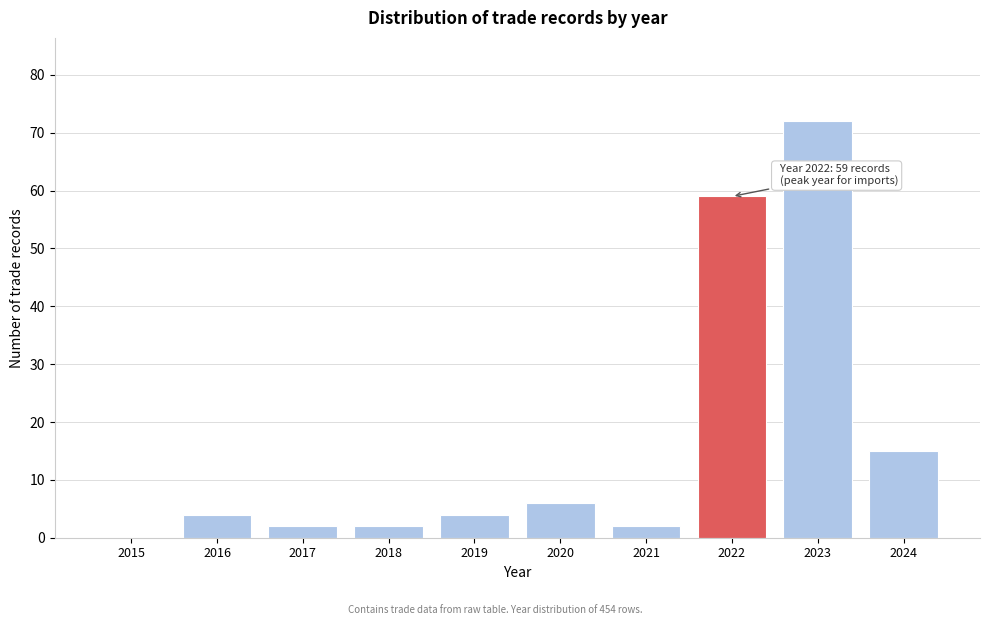

Reading left to right, list all the values displayed in this chart.

2015=0	2016=4	2017=2	2018=2	2019=4	2020=6	2021=2	2022=59	2023=72	2024=15